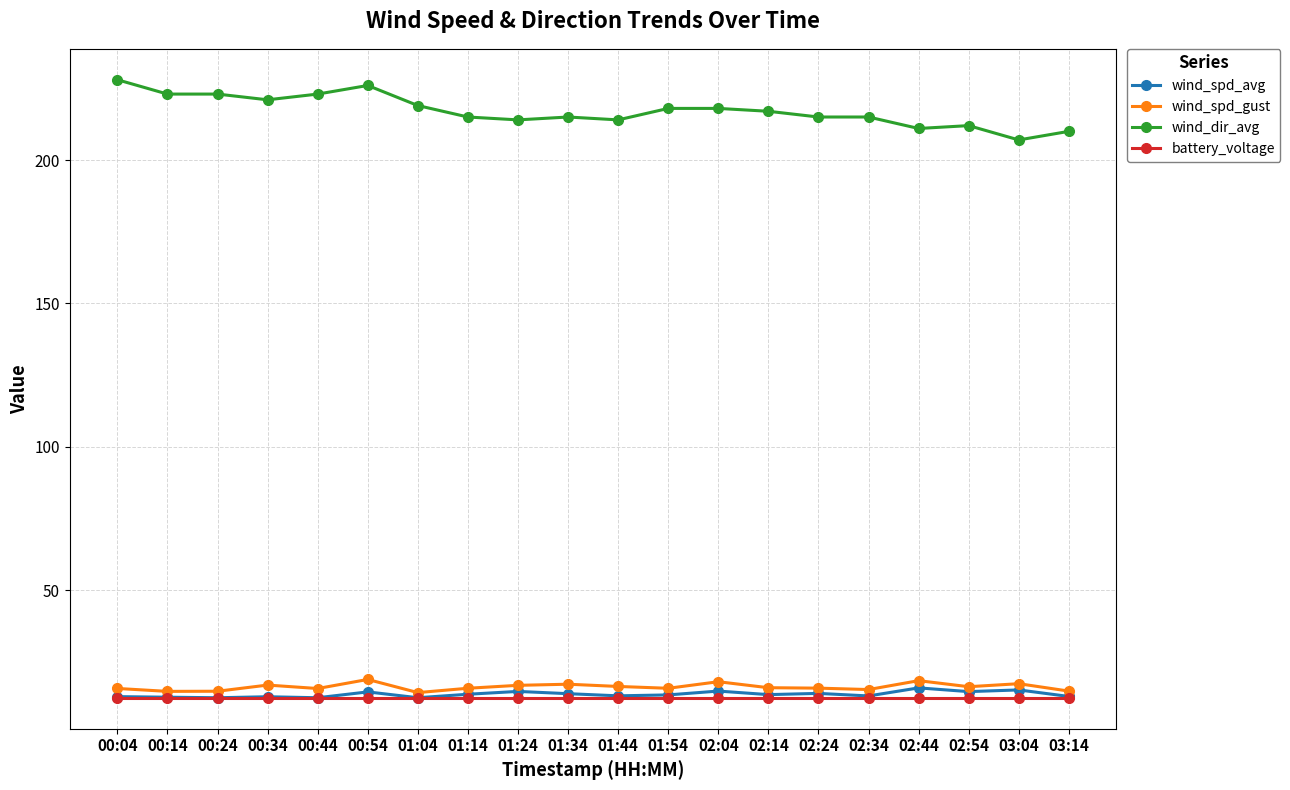

What is the difference between the highest and lowest values at 00:04?

215.6